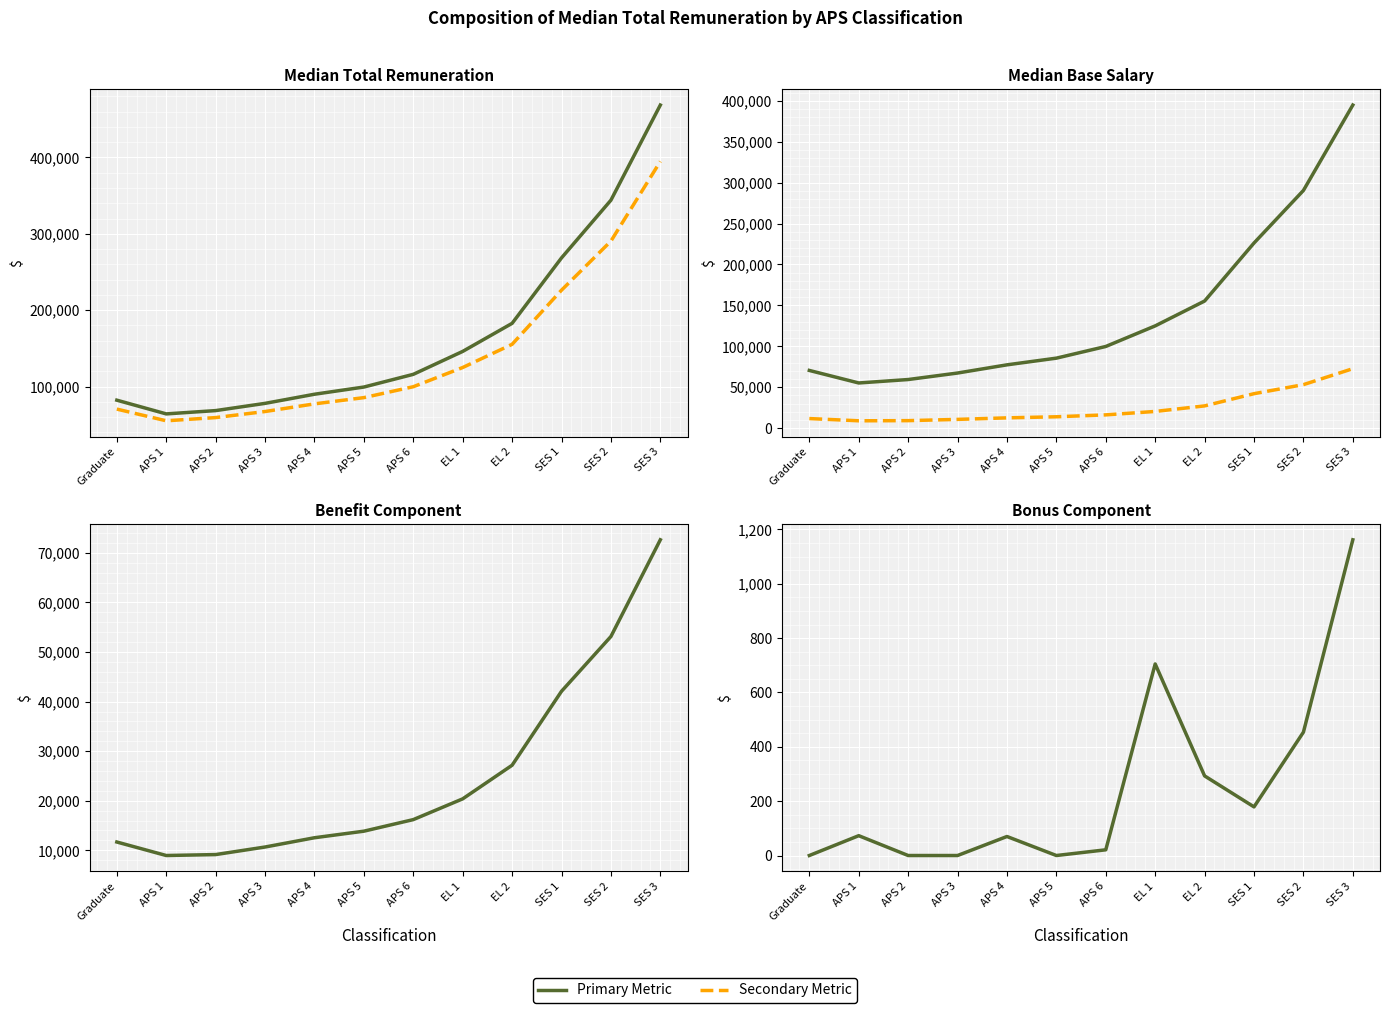

What is the maximum value shown in the chart?

468584